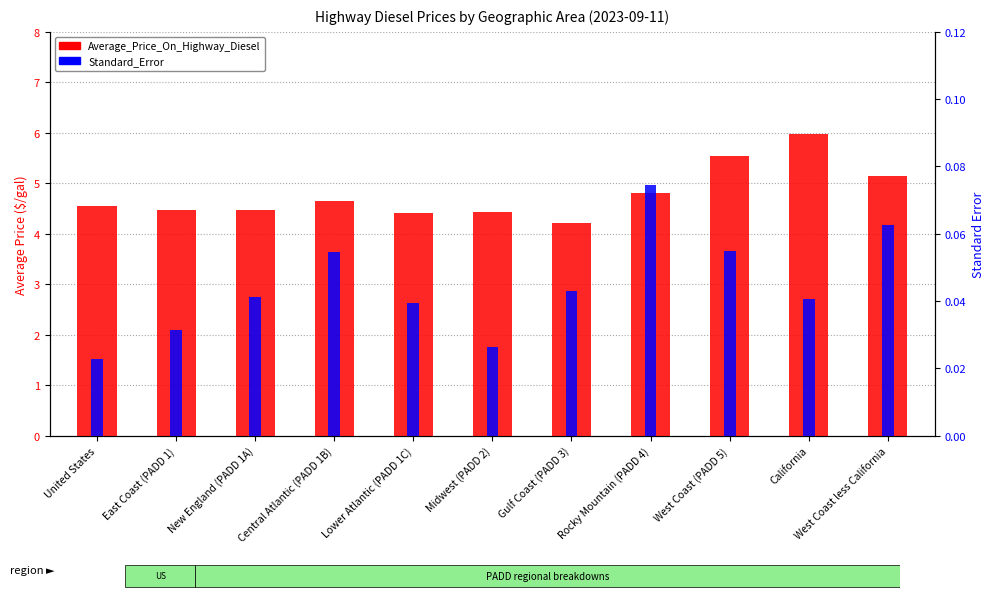

What are all the series names shown in the legend?

Average_Price_On_Highway_Diesel, Standard_Error